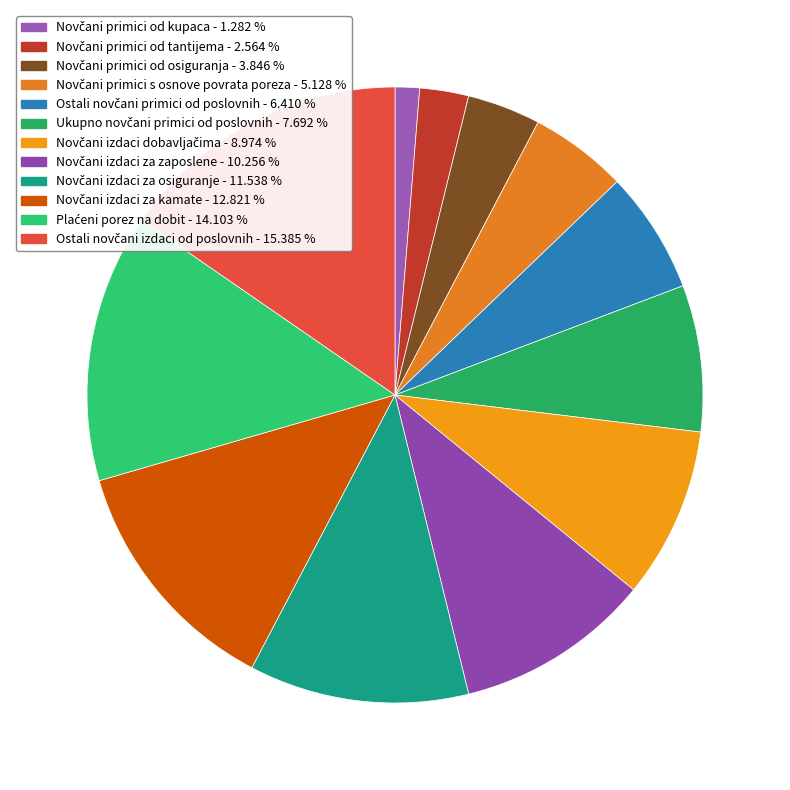

Rank the categories by value from highest to lowest.

Ostali novčani izdaci od poslovnih, Plaćeni porez na dobit, Novčani izdaci za kamate, Novčani izdaci za osiguranje, Novčani izdaci za zaposlene, Novčani izdaci dobavljačima, Ukupno novčani primici od poslovnih, Ostali novčani primici od poslovnih, Novčani primici s osnove povrata poreza, Novčani primici od osiguranja, Novčani primici od tantijema, Novčani primici od kupaca